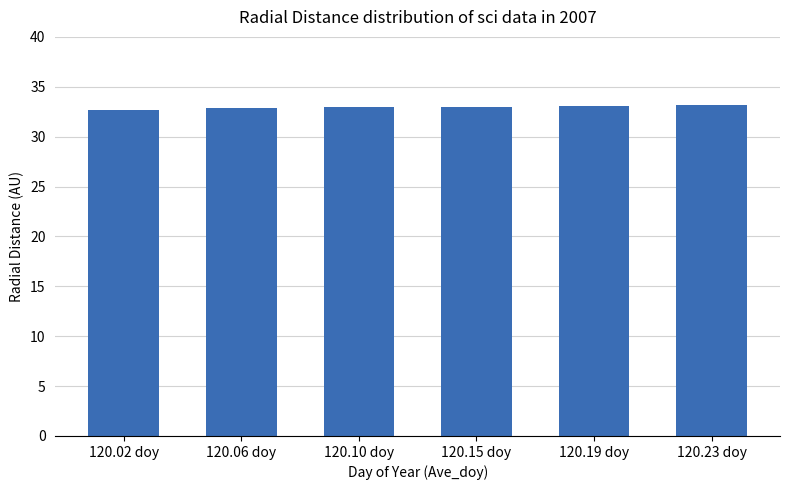

Count the number of data series in this chart.

1